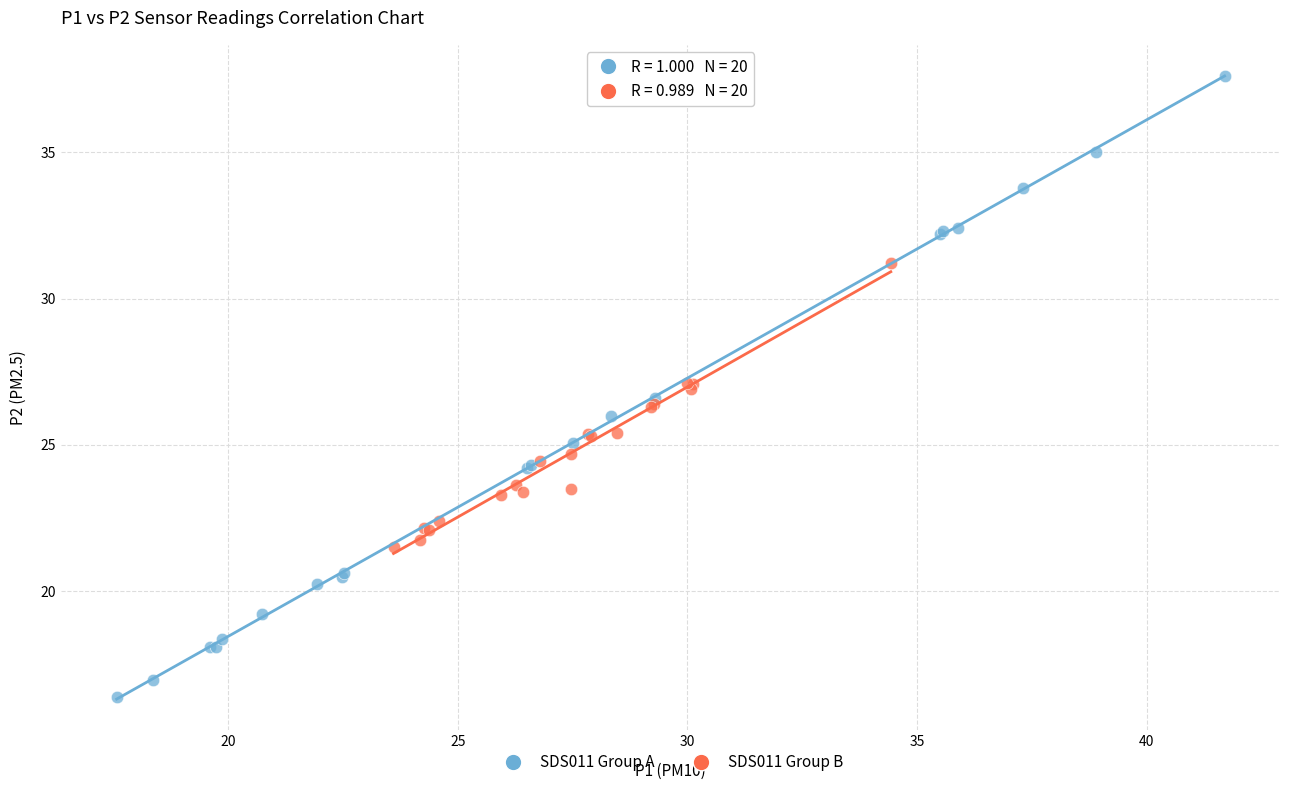

Which series contains the lowest Y value?

SDS011 Group A